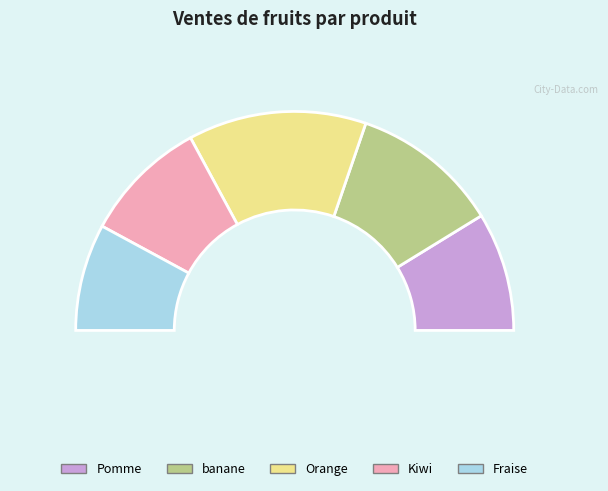

What is the change in value from Orange to Kiwi?

-0.1